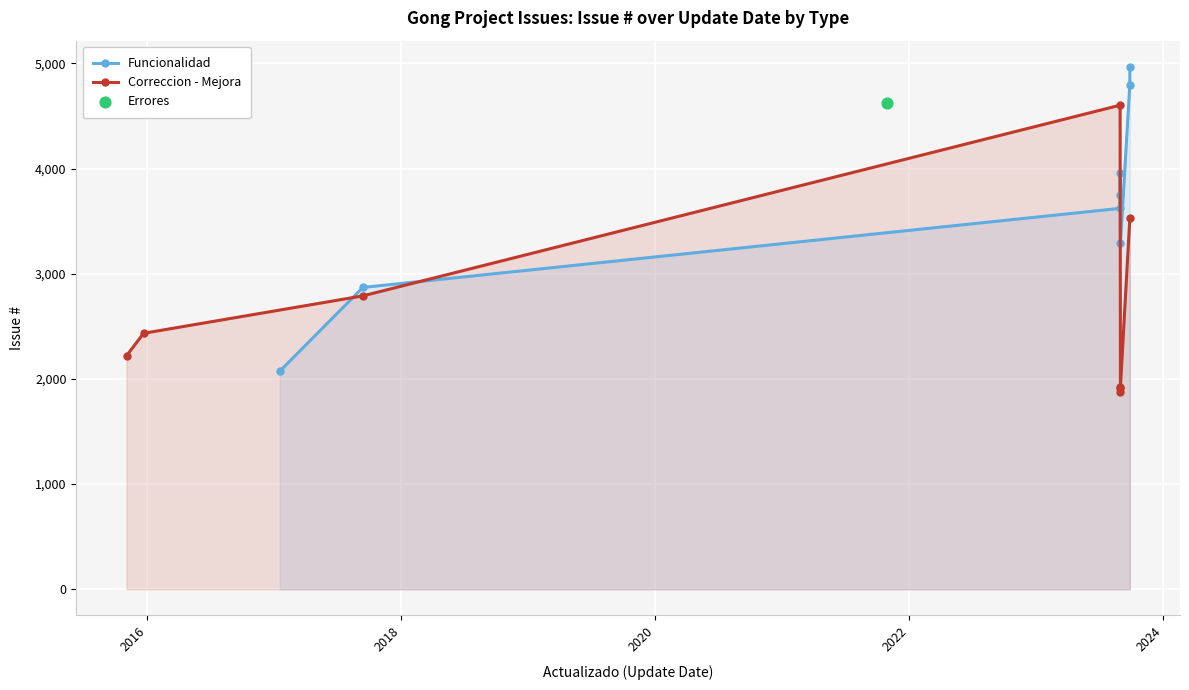

Which series reaches the minimum Y coordinate?

Correccion - Mejora